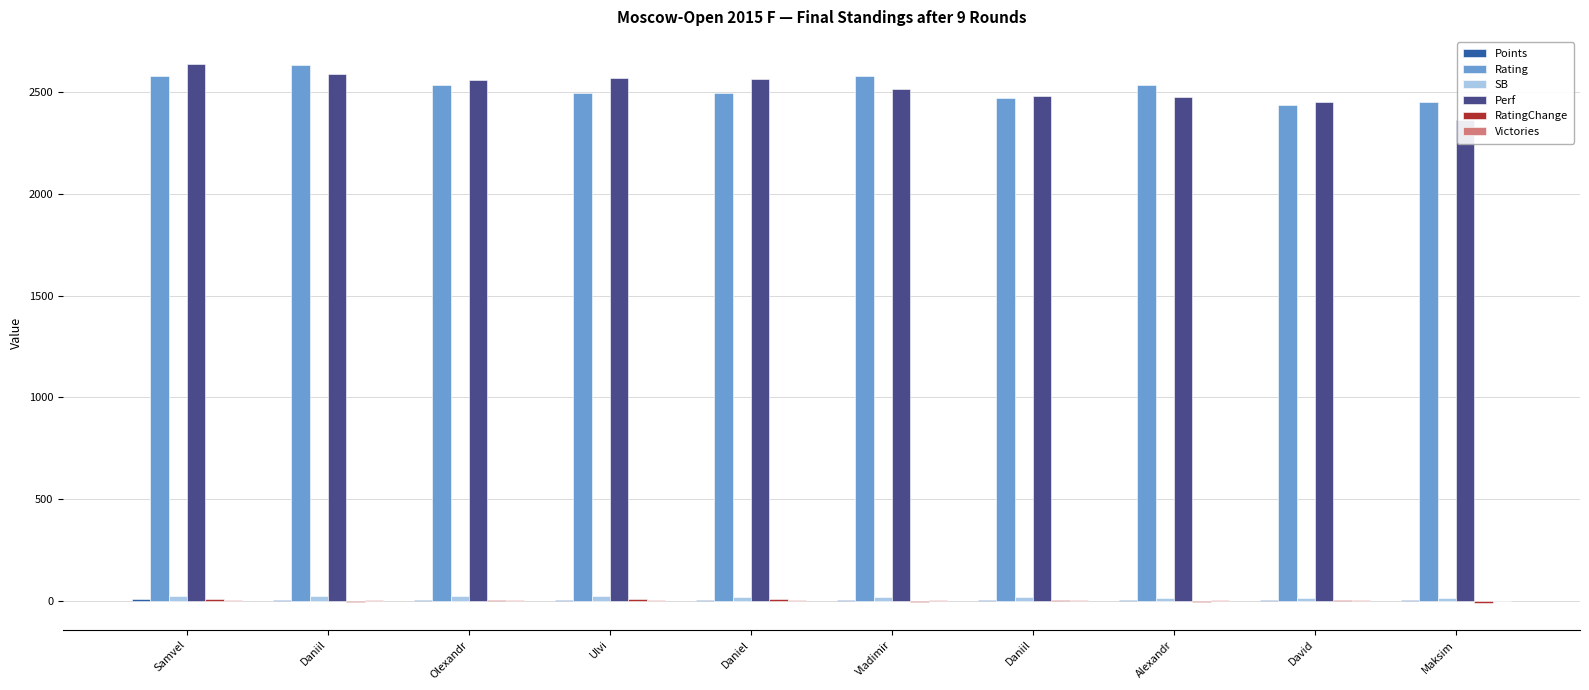

At Ulvi, list the series in order from largest to smallest.

Perf, Rating, SB, RatingChange, Points, Victories